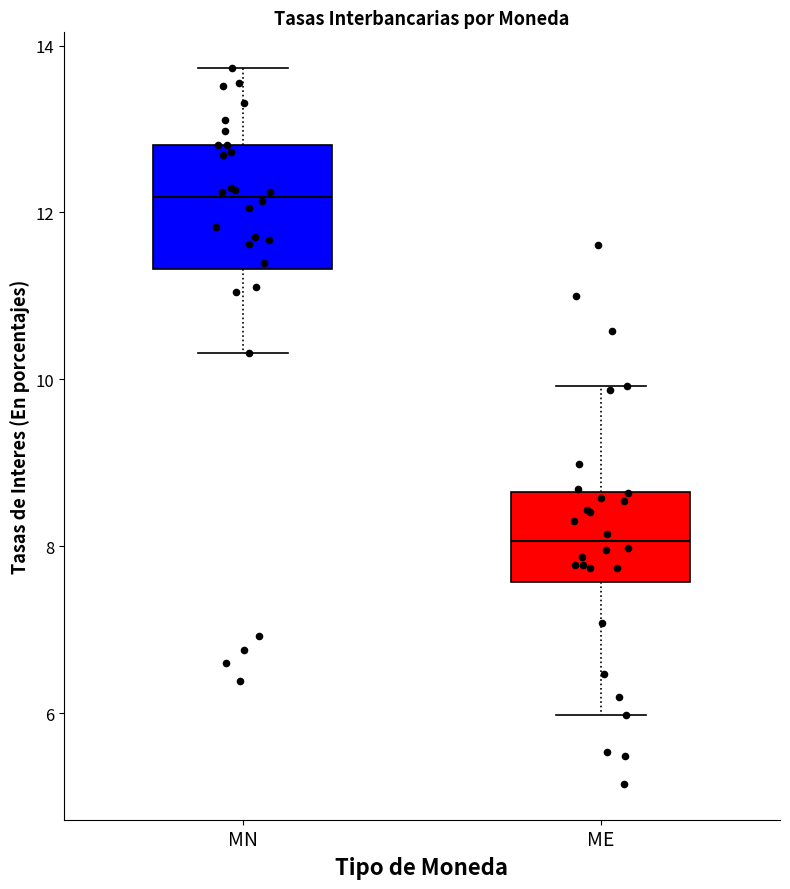

Reading left to right, read every box against the y-axis: the position of its median line, the range the box covers, and the ends of its whiskers. The values are not printed on the chart, so give them approximately, as read against the axis.

MN: median 12.2, box 11.4 to 12.8, whiskers 10.4 to 13.8
ME: median 8.0, box 7.6 to 8.6, whiskers 6.0 to 10.0